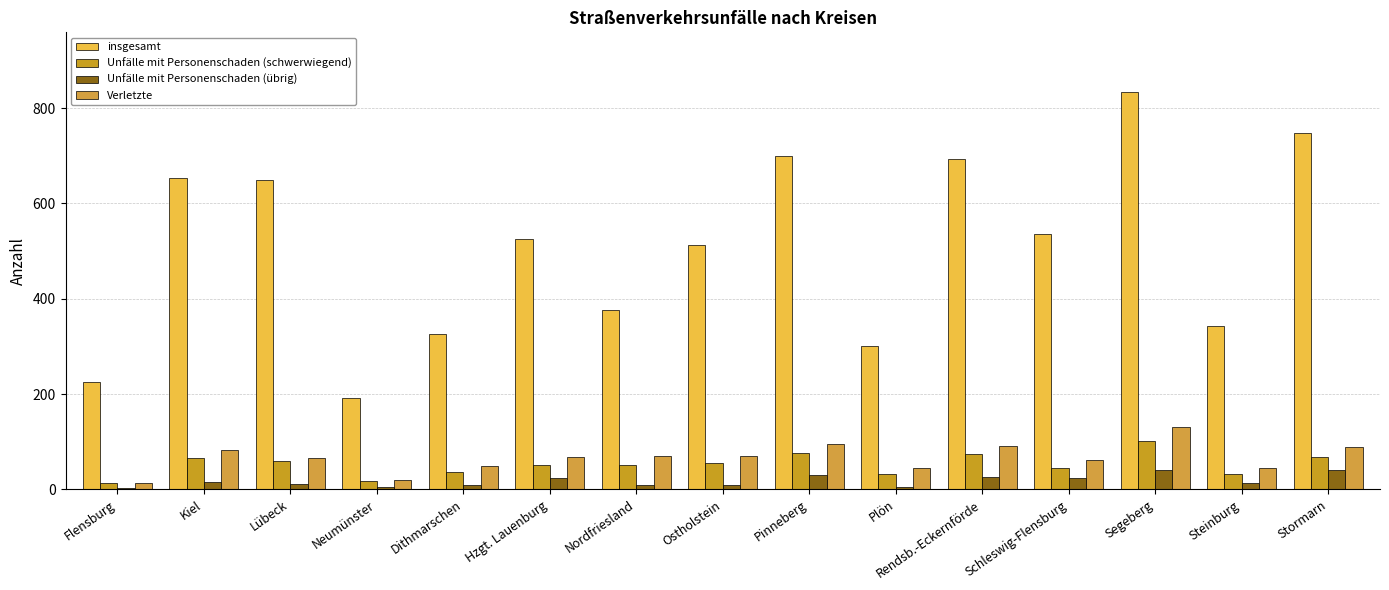

Where is Unfälle mit Personenschaden (schwerwiegend) nearest to the value 58?

Lübeck